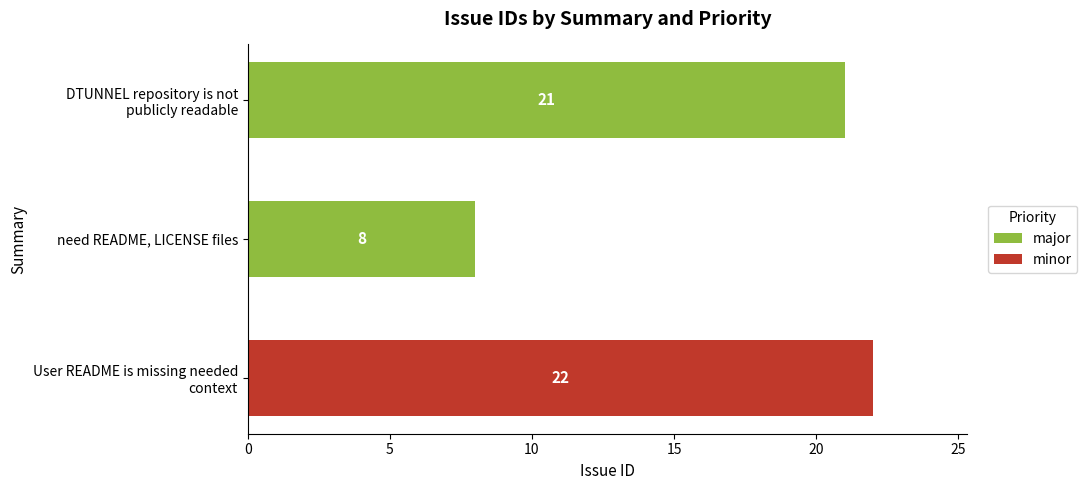

How many major values are between 0 and 21?

3